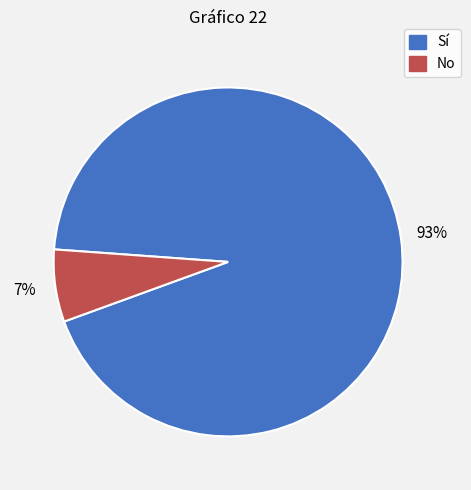

Which has a higher value, No or Sí?

Sí